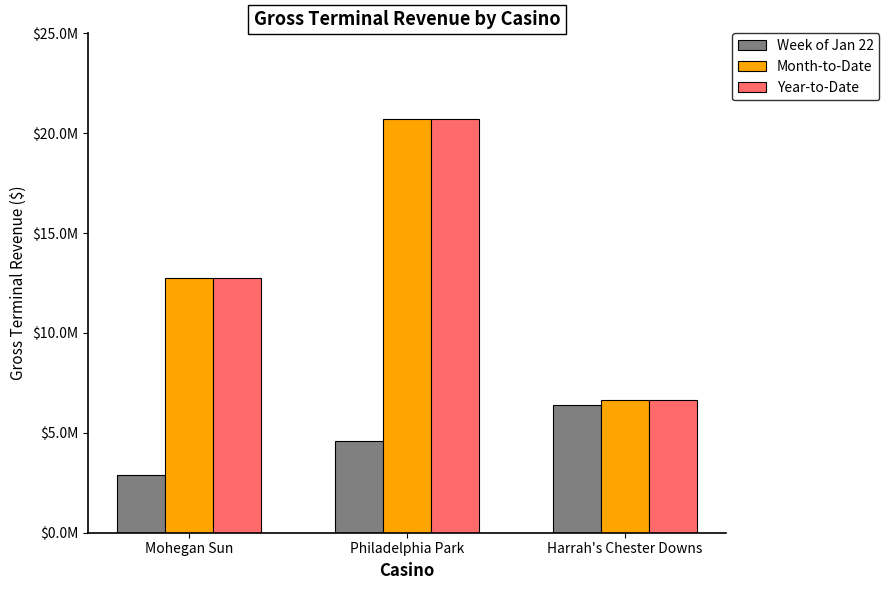

How many series are shown in this chart?

3